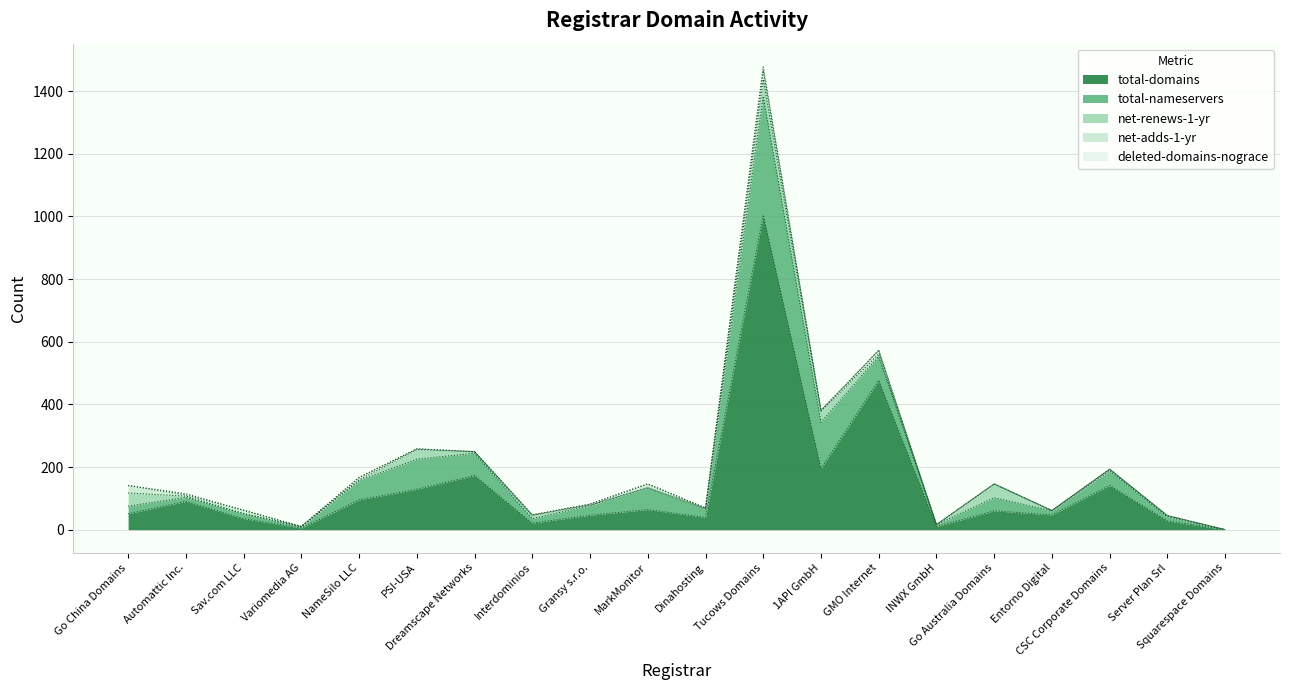

At which label does deleted-domains-nograce reach its minimum?

Go China Domains